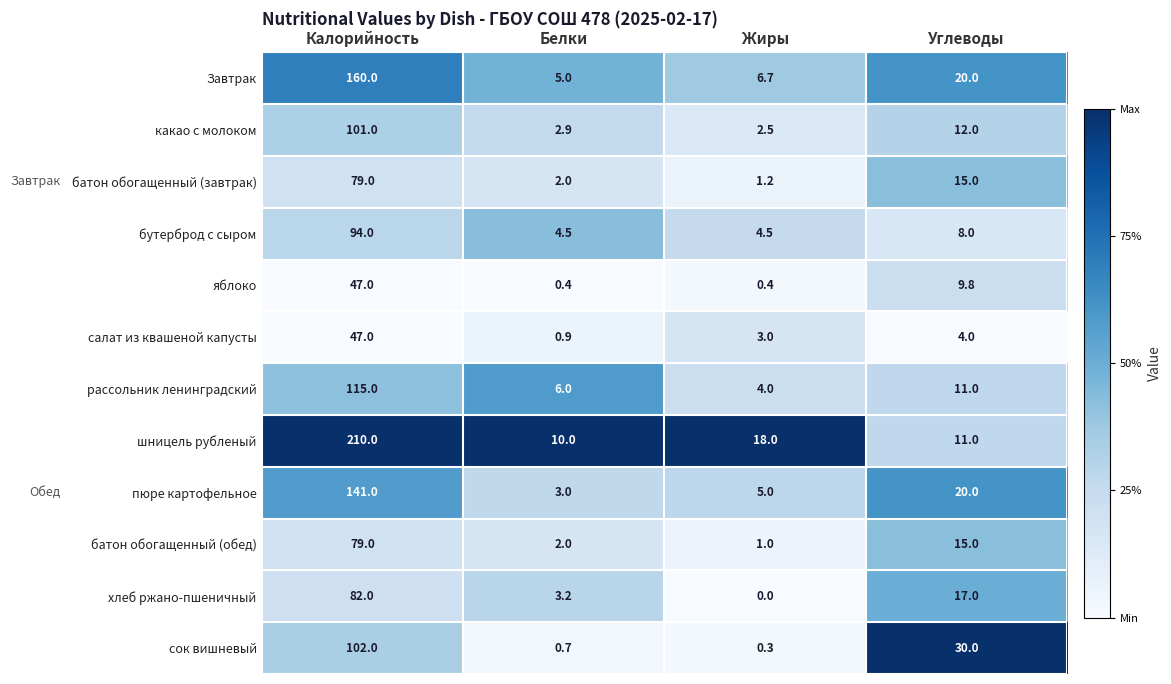

What is the difference between the батон обогащенный (завтрак) values at Углеводы and Белки?

13.0